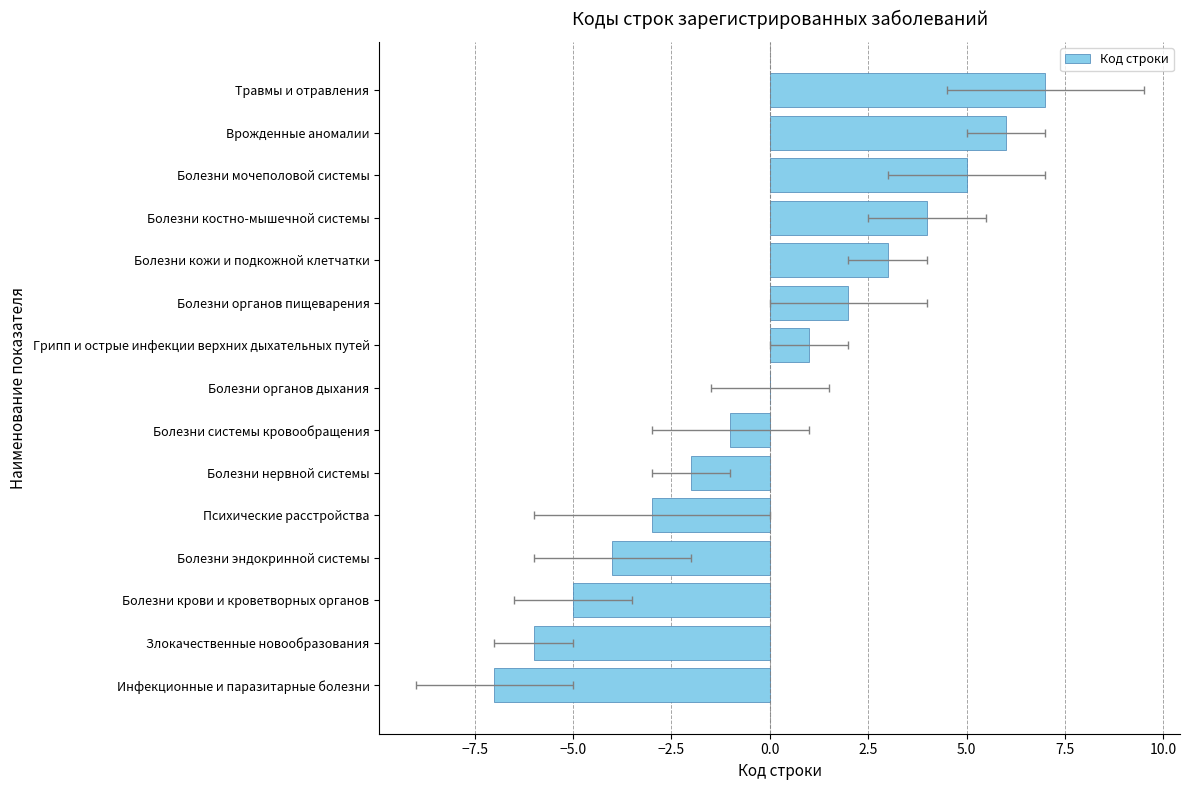

What is the smallest value displayed?

-7